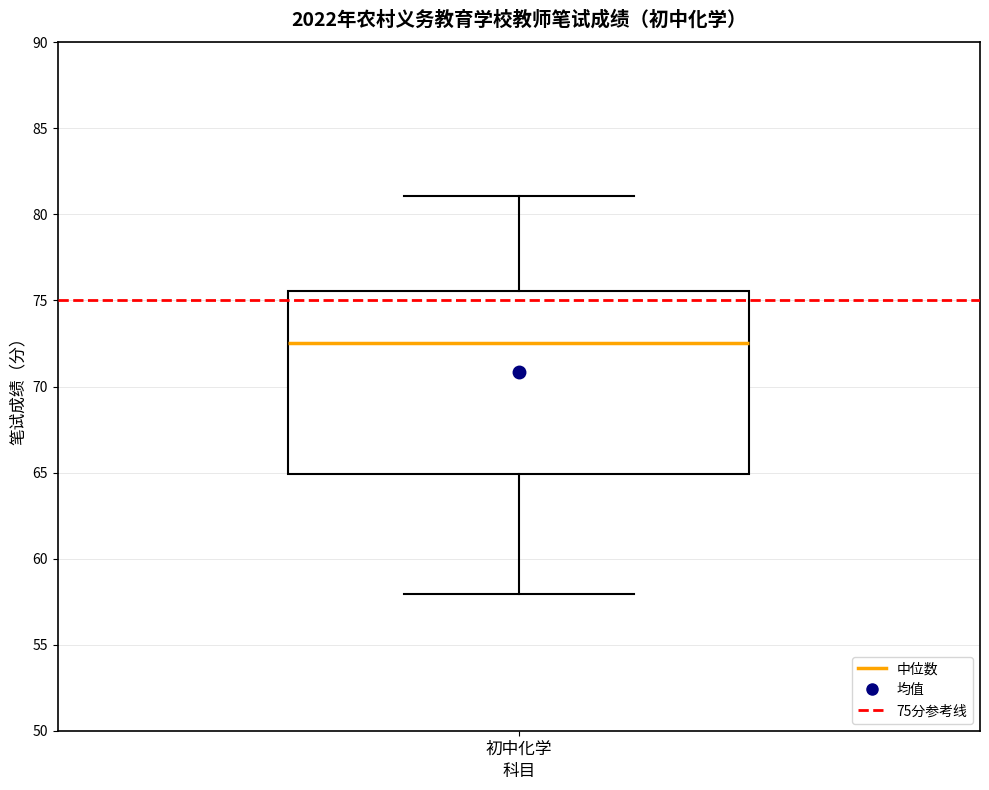

Transcribe this box plot: give where the median line is, the range the box spans, and where the two whiskers end, as read against the y-axis. The values are not printed on the chart, so give them approximately, as read against the axis.

median 72.5, box 65.0 to 75.5, whiskers 58.0 to 81.0